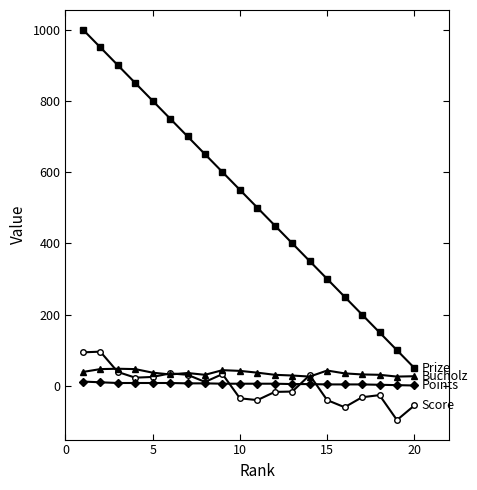

What is the minimum value shown in the chart?

-96